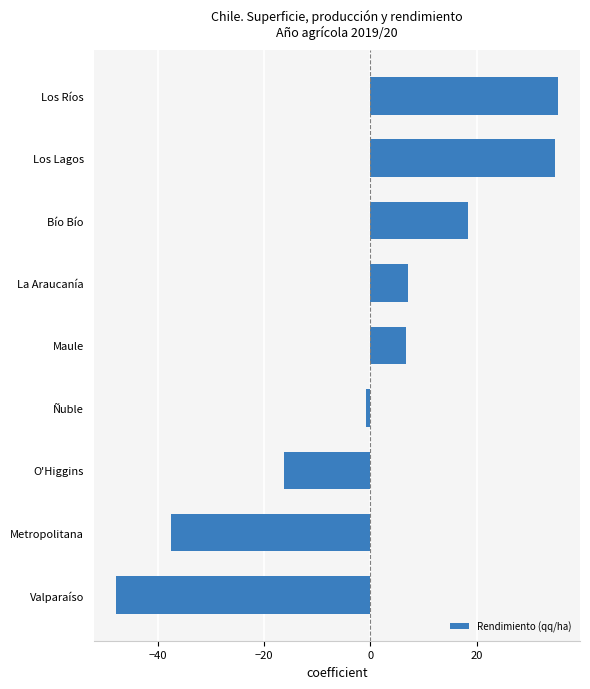

Reading bottom to top, what are all the values shown in this chart?

Valparaíso=-47.9	Metropolitana=-37.4	O'Higgins=-16.2	Ñuble=-0.9	Maule=6.7	La Araucanía=7.1	Bío Bío=18.4	Los Lagos=34.8	Los Ríos=35.3